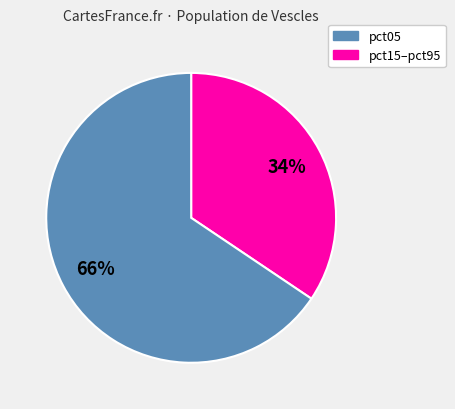

Count the number of slices in the pie.

2